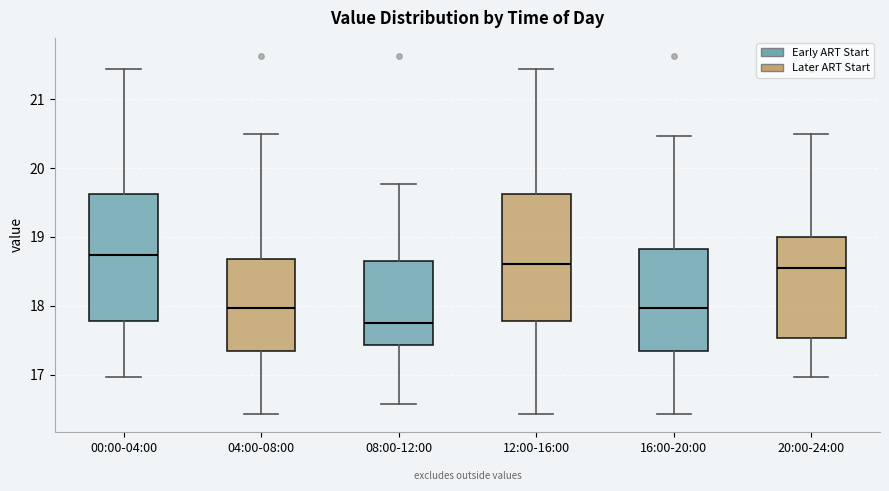

Reading left to right, read every box against the y-axis: the position of its median line, the range the box covers, and the ends of its whiskers. The values are not printed on the chart, so give them approximately, as read against the axis.

00:00-04:00: median 18.7, box 17.8 to 19.6, whiskers 17.0 to 21.4
04:00-08:00: median 18.0, box 17.3 to 18.7, whiskers 16.4 to 20.5
08:00-12:00: median 17.8, box 17.4 to 18.7, whiskers 16.6 to 19.8
12:00-16:00: median 18.6, box 17.8 to 19.6, whiskers 16.4 to 21.4
16:00-20:00: median 18.0, box 17.3 to 18.8, whiskers 16.4 to 20.5
20:00-24:00: median 18.6, box 17.5 to 19.0, whiskers 17.0 to 20.5